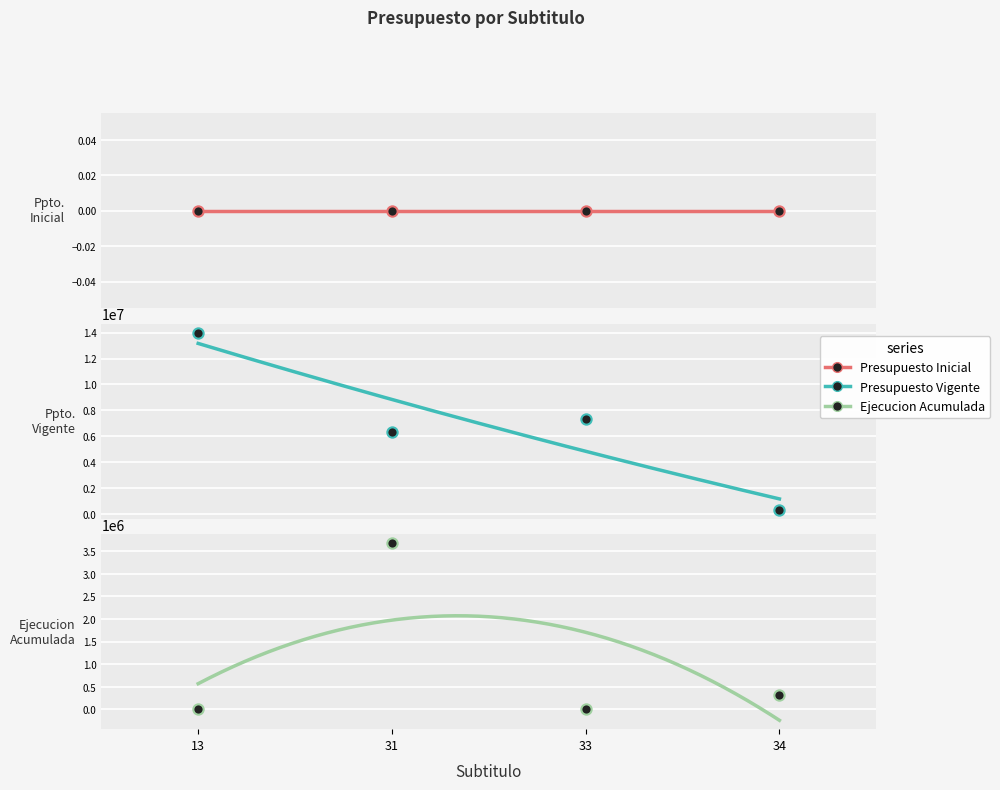

What are all the series names shown in the legend?

Presupuesto Inicial, Presupuesto Vigente, Ejecucion Acumulada